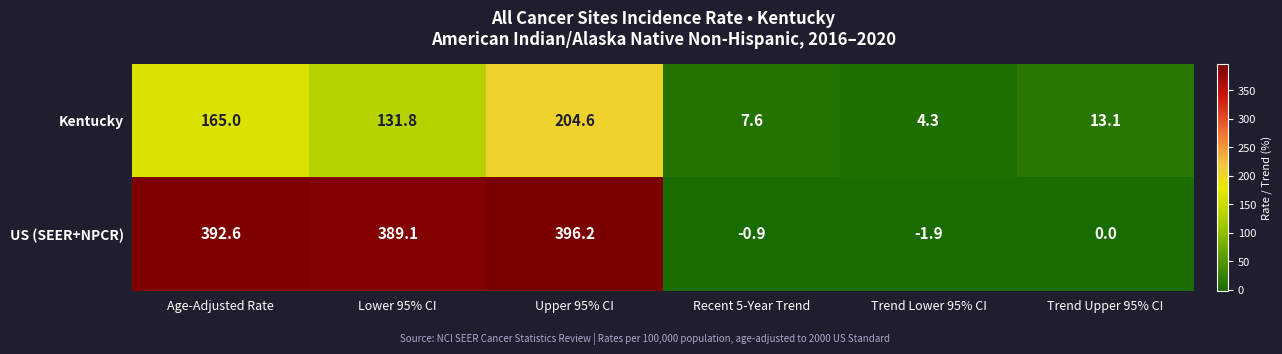

How many series are shown in this chart?

2